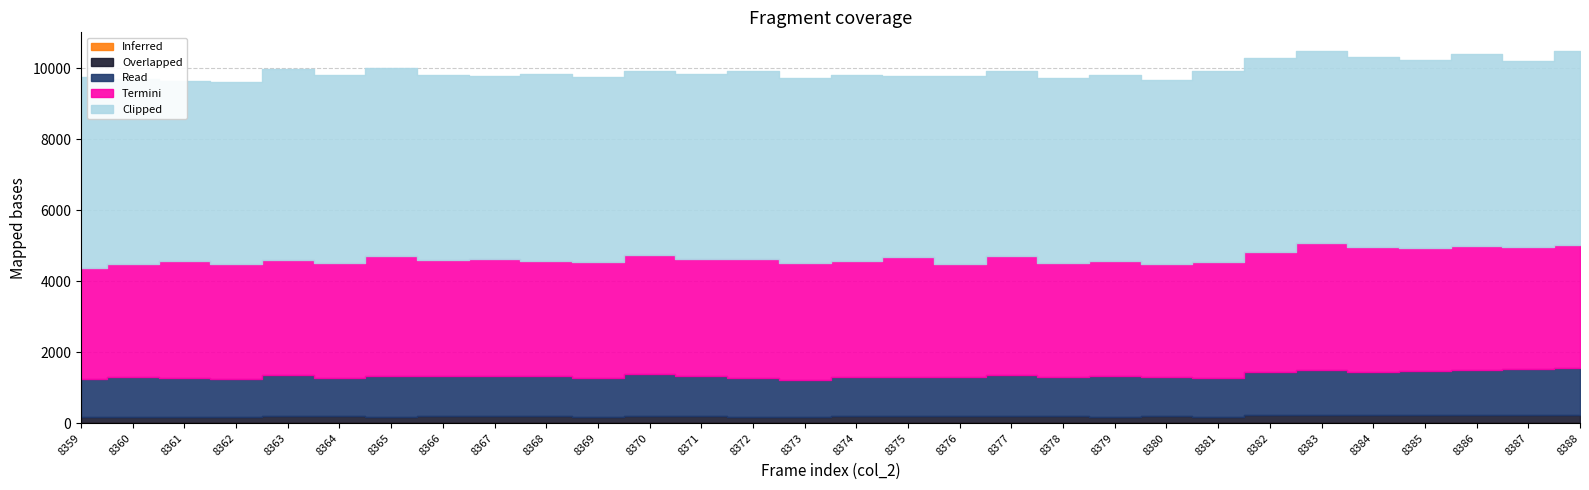

Rank the categories by Termini value from lowest to highest.

8359, 8360, 8380, 8378, 8376, 8362, 8379, 8364, 8363, 8368, 8367, 8381, 8361, 8371, 8374, 8373, 8369, 8366, 8372, 8370, 8377, 8375, 8382, 8365, 8387, 8388, 8385, 8386, 8384, 8383